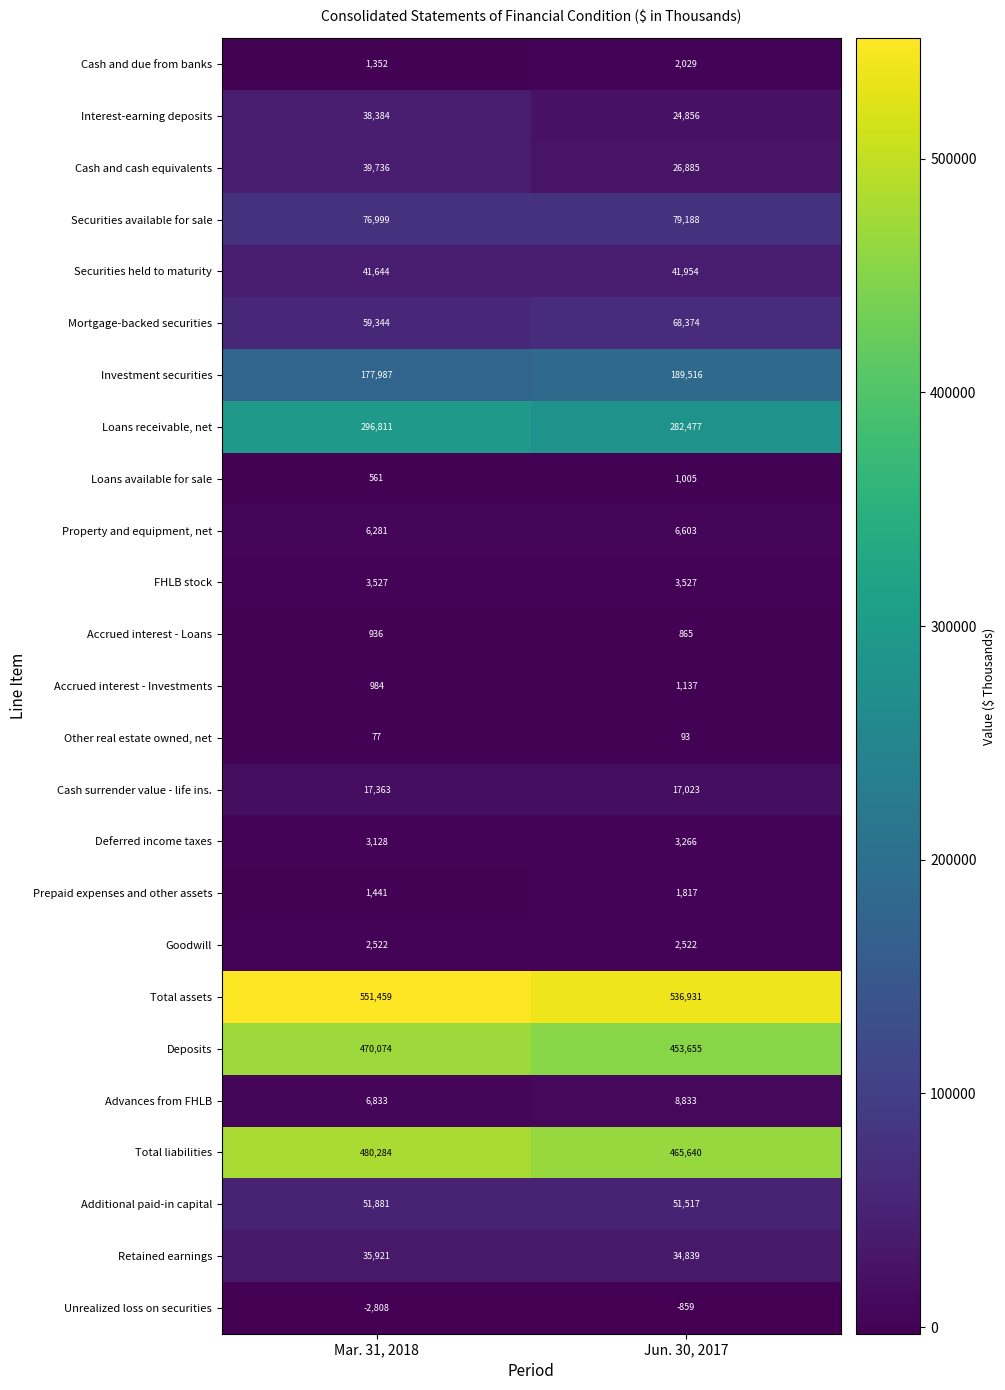

Which series has the largest total across all categories?

Total assets